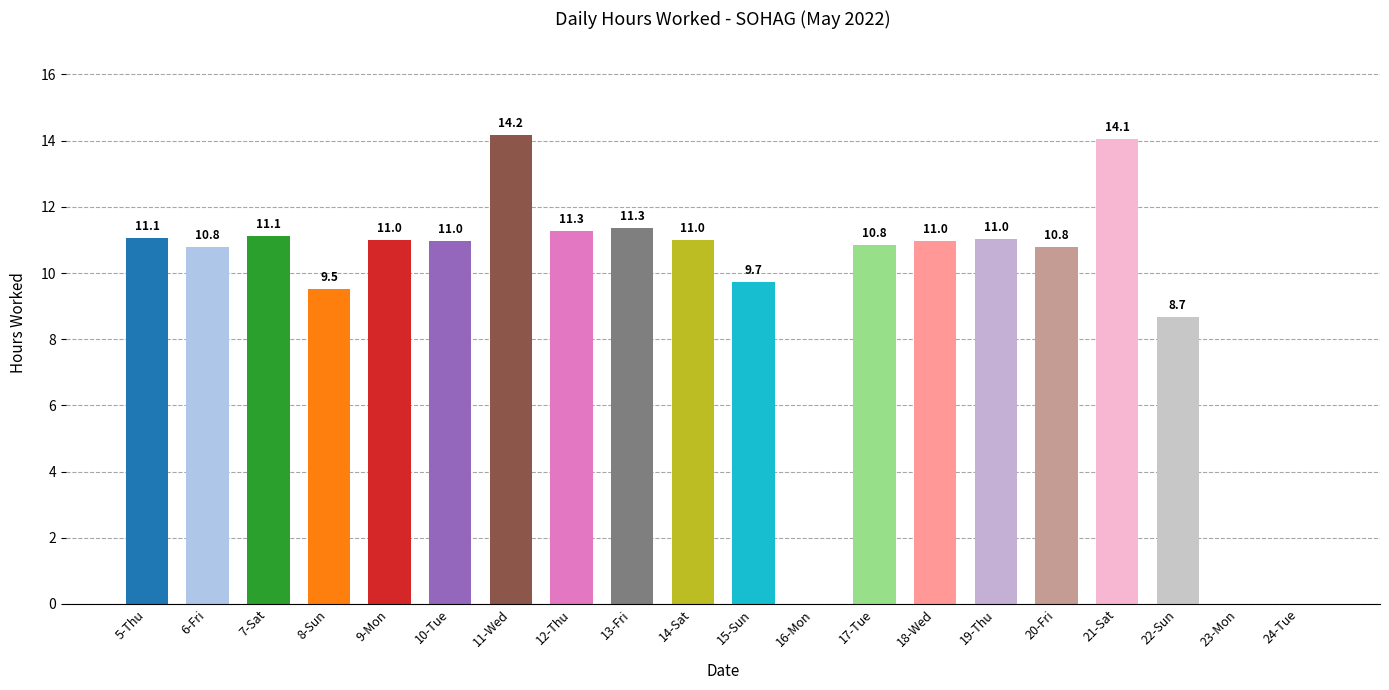

What is the maximum value shown in the chart?

14.2